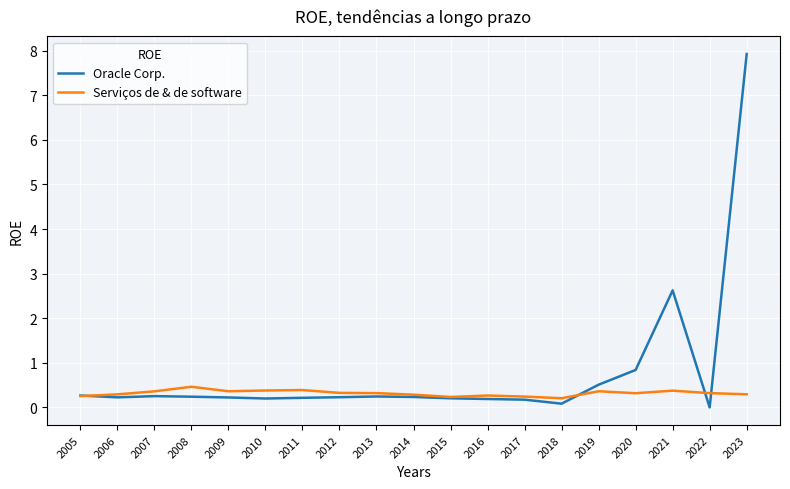

Which series has the largest range (max minus min)?

Oracle Corp.